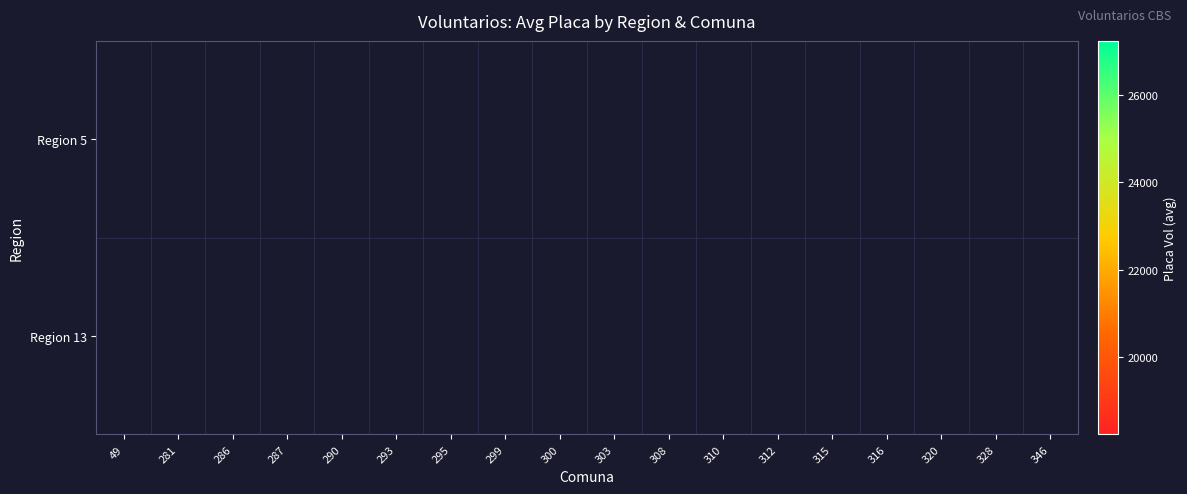

Which has a higher value, 346 or 300?

300